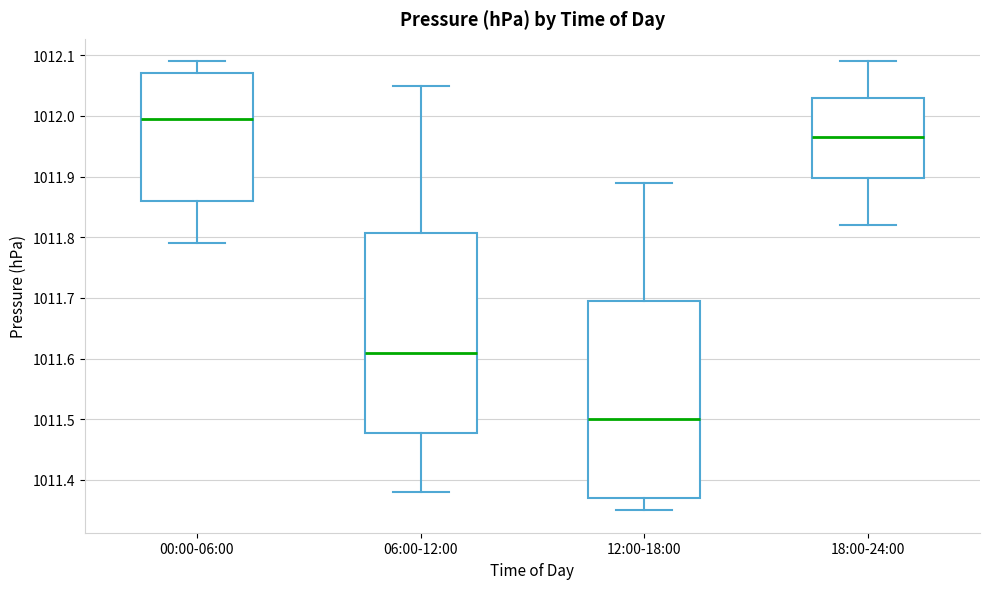

Reading left to right, transcribe this box plot: for each box, give where its median line is, the range the box spans, and where its two whiskers end, as read against the y-axis. The values are not printed on the chart, so give them approximately, as read against the axis.

00:00-06:00: median 1012.00, box 1011.86 to 1012.07, whiskers 1011.79 to 1012.09
06:00-12:00: median 1011.61, box 1011.48 to 1011.81, whiskers 1011.38 to 1012.05
12:00-18:00: median 1011.50, box 1011.37 to 1011.70, whiskers 1011.35 to 1011.89
18:00-24:00: median 1011.97, box 1011.90 to 1012.03, whiskers 1011.82 to 1012.09